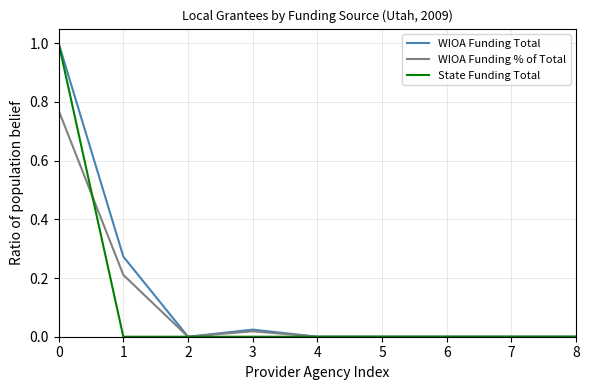

Is it true that WIOA Funding Total equals -0.6 at 6?

False